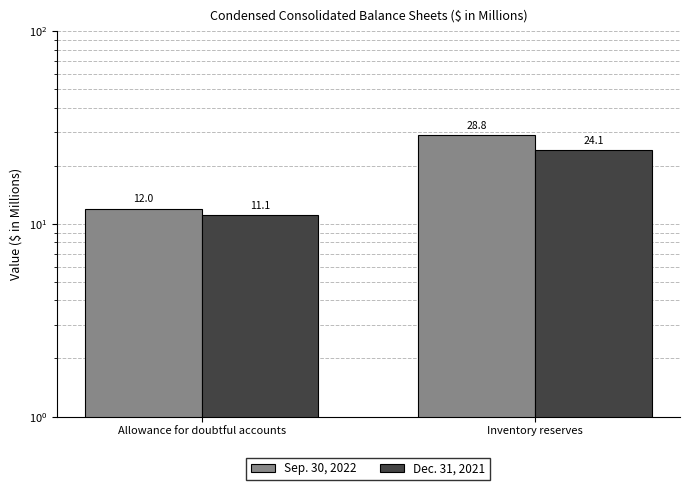

At Allowance for doubtful accounts, list the series in order from smallest to largest.

Dec. 31, 2021, Sep. 30, 2022